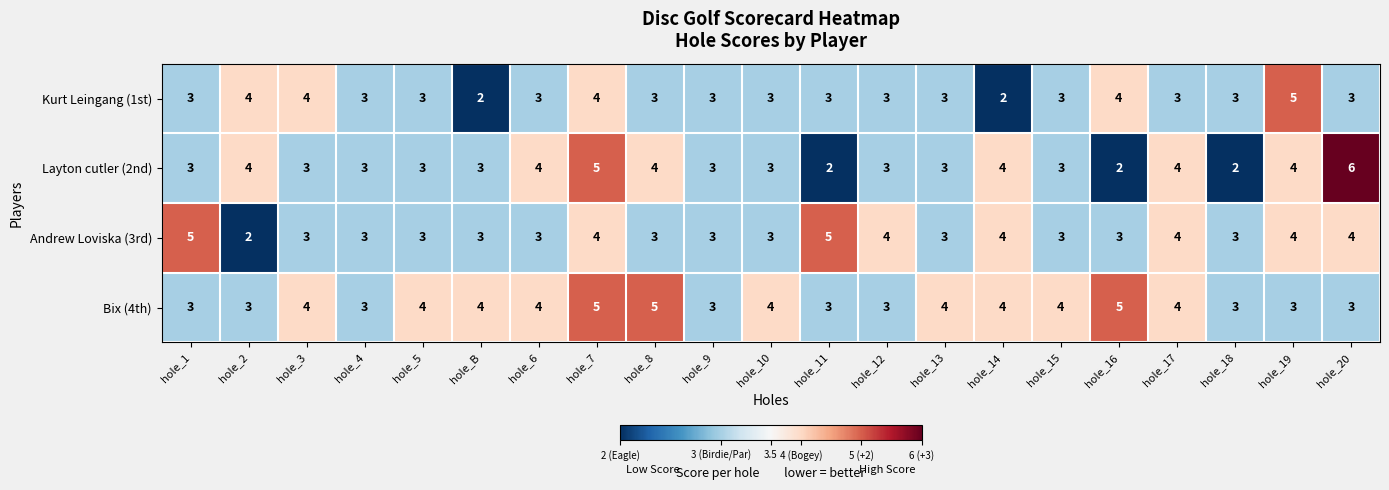

Read the Andrew Loviska (3rd) value at hole_19.

4